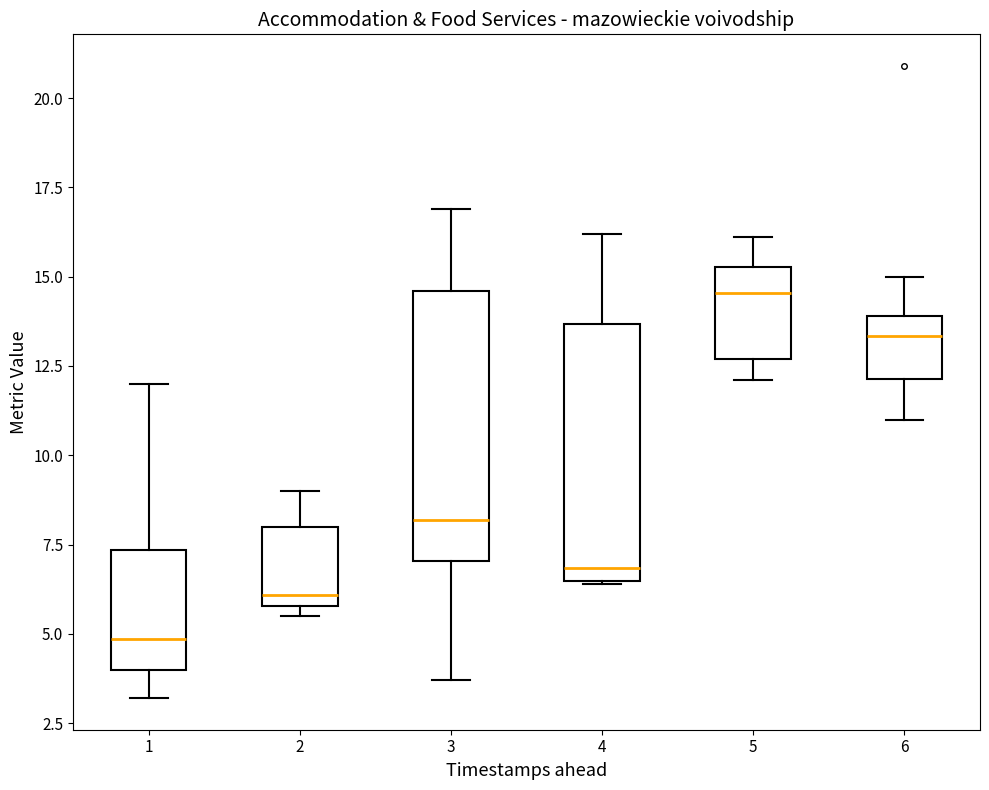

Reading left to right, read every box against the y-axis: the position of its median line, the range the box covers, and the ends of its whiskers. The values are not printed on the chart, so give them approximately, as read against the axis.

1: median 5.0, box 4.0 to 7.5, whiskers 3.0 to 12.0
2: median 6.0 (just above the box's lower edge), box 6.0 to 8.0, whiskers 5.5 to 9.0
3: median 8.0, box 7.0 to 14.5, whiskers 3.5 to 17.0
4: median 7.0, box 6.5 to 13.5, whiskers 6.5 to 16.0
5: median 14.5, box 12.5 to 15.5, whiskers 12.0 to 16.0
6: median 13.5, box 12.0 to 14.0, whiskers 11.0 to 15.0